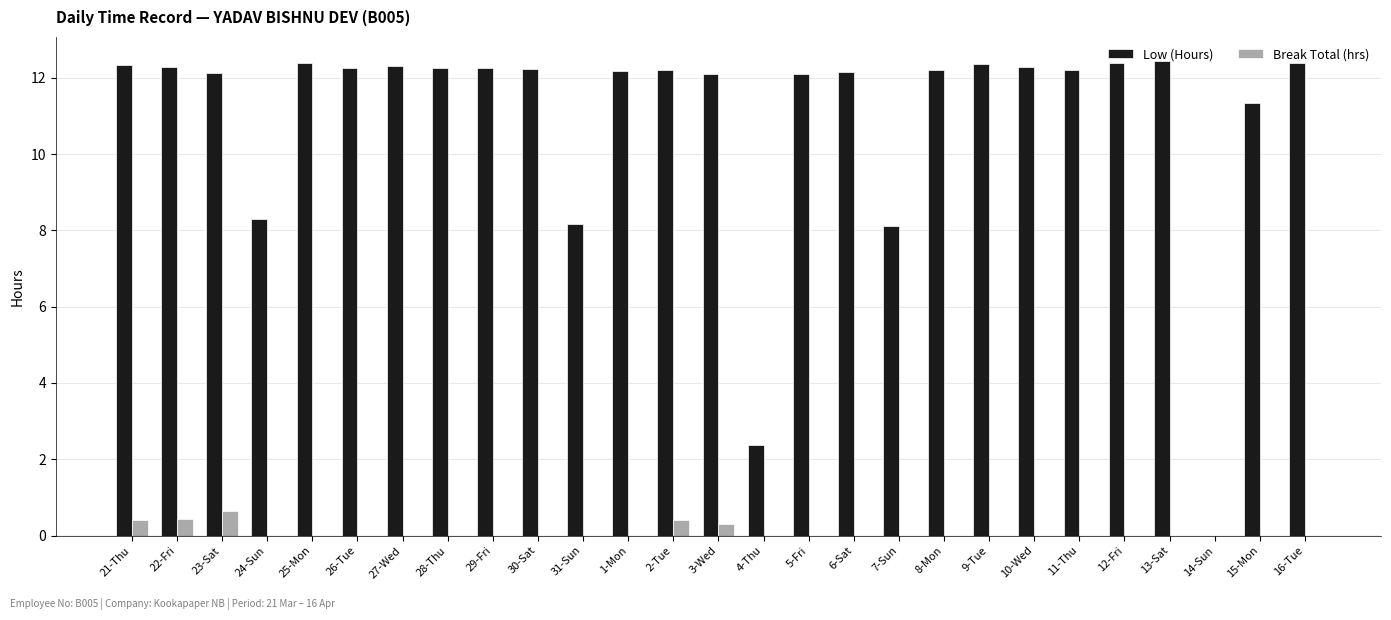

How many groups of bars are there?

27